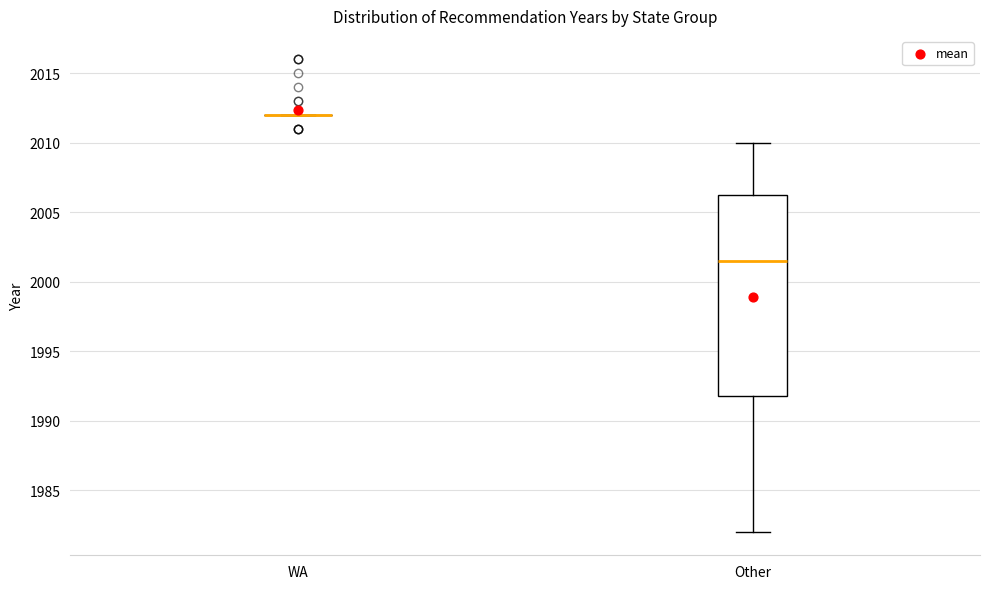

Reading left to right, transcribe this box plot: for each box, give where its median line is, the range the box spans, and where its two whiskers end, as read against the y-axis. The values are not printed on the chart, so give them approximately, as read against the axis.

WA: box collapsed to a line at 2012.0, whiskers 2012.0 to 2012.0
Other: median 2001.5, box 1992.0 to 2006.5, whiskers 1982.0 to 2010.0